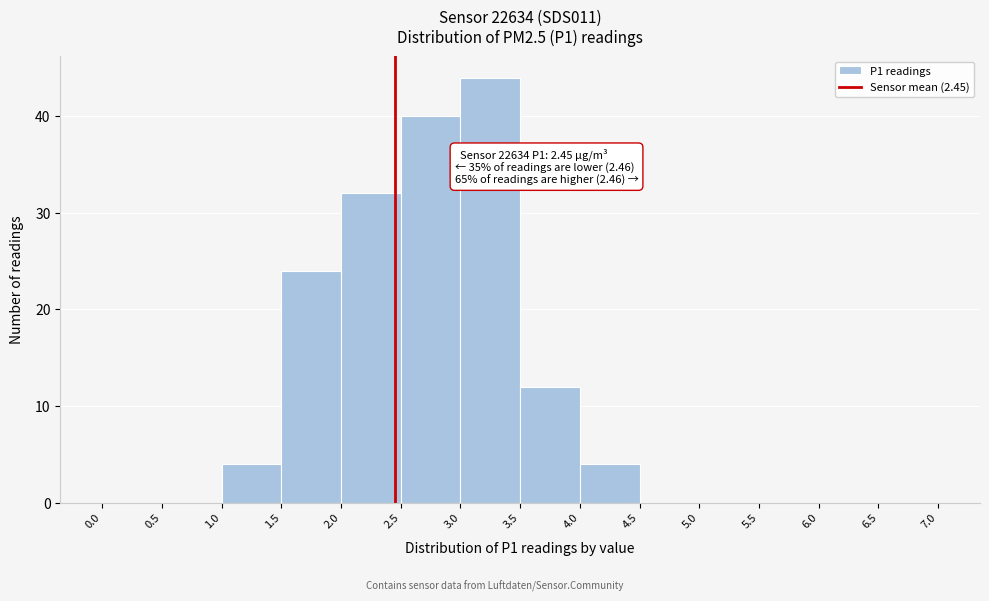

Over which range of the x-axis is the bar tallest?

3.0 to 3.5